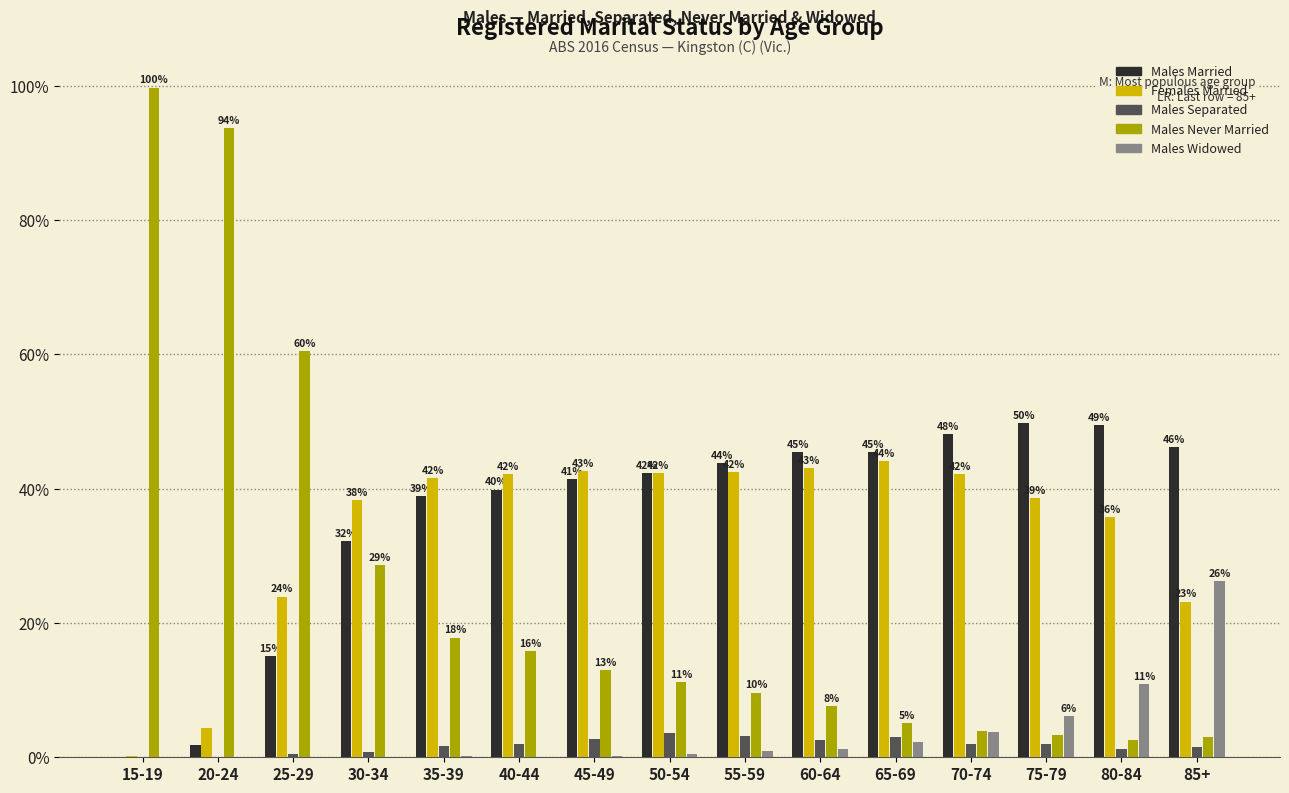

What is the maximum value shown in the chart?

99.7